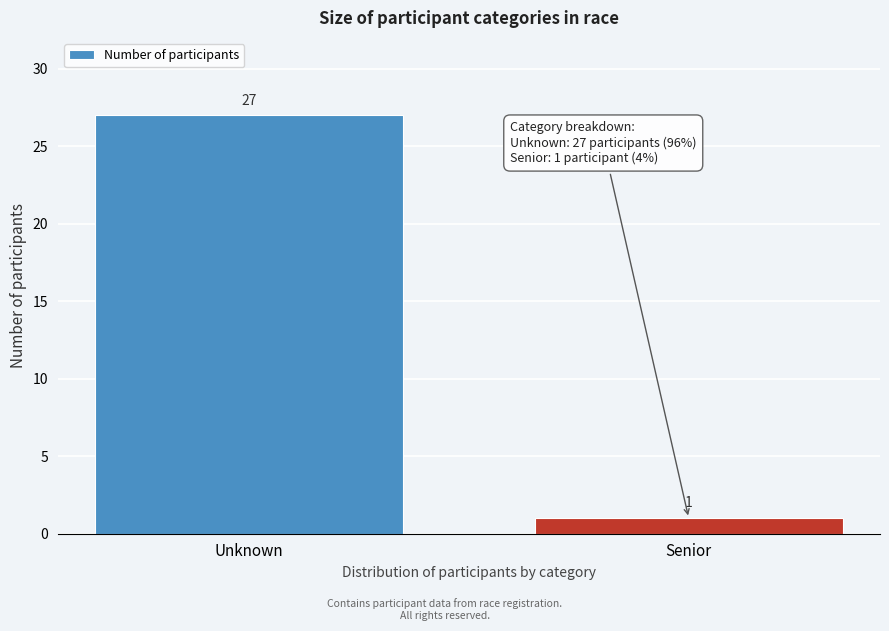

Reading left to right, list all the values displayed in this chart.

27	1